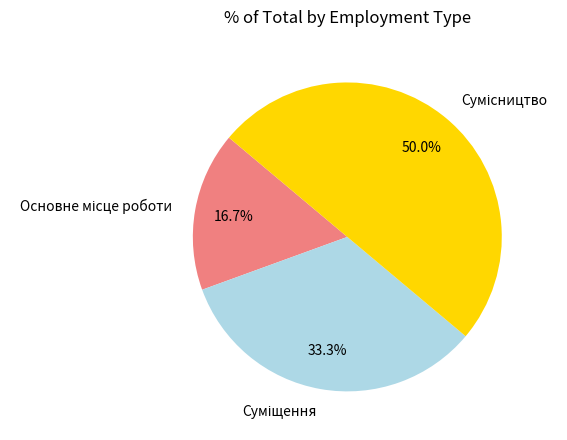

Rank the categories by value from lowest to highest.

Основне місце роботи, Суміщення, Сумісництво